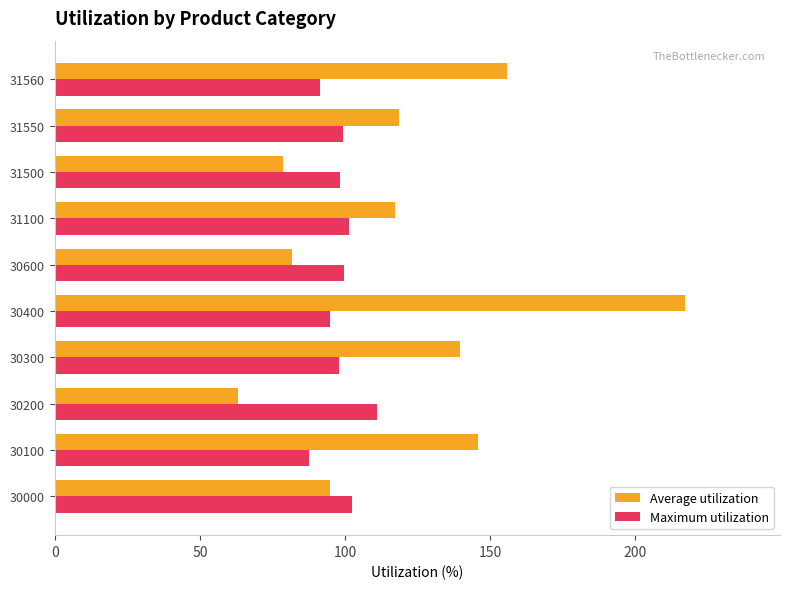

How many values in the Average utilization series exceed 118?

5